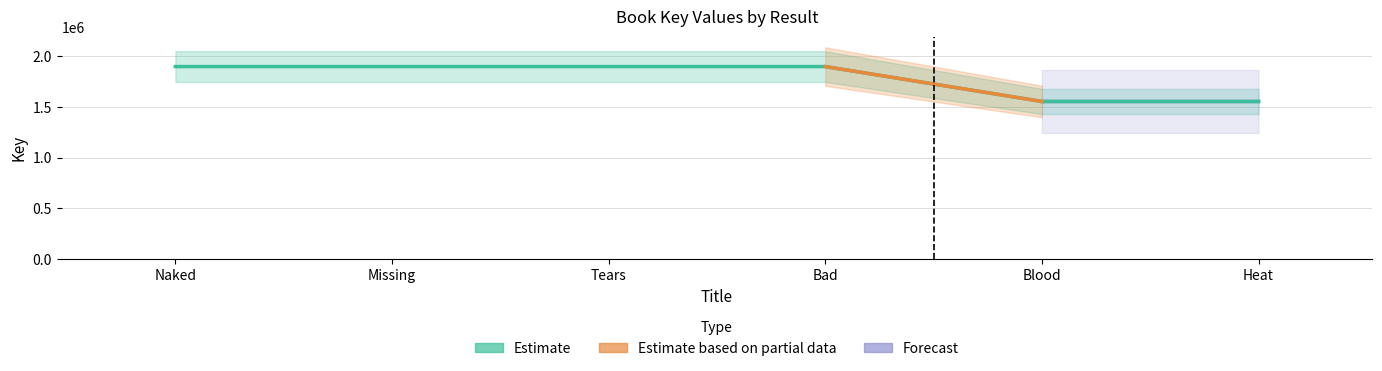

What is the average value?

1784340